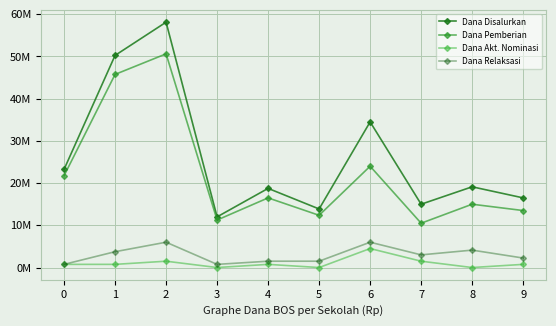

What is the difference between the highest and lowest values at 7?

13500000